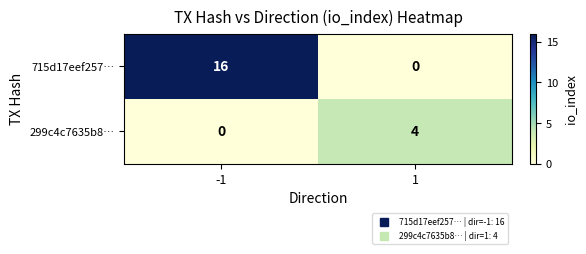

Rank the series by their maximum value, from lowest to highest.

299c4c7635b8…, 715d17eef257…